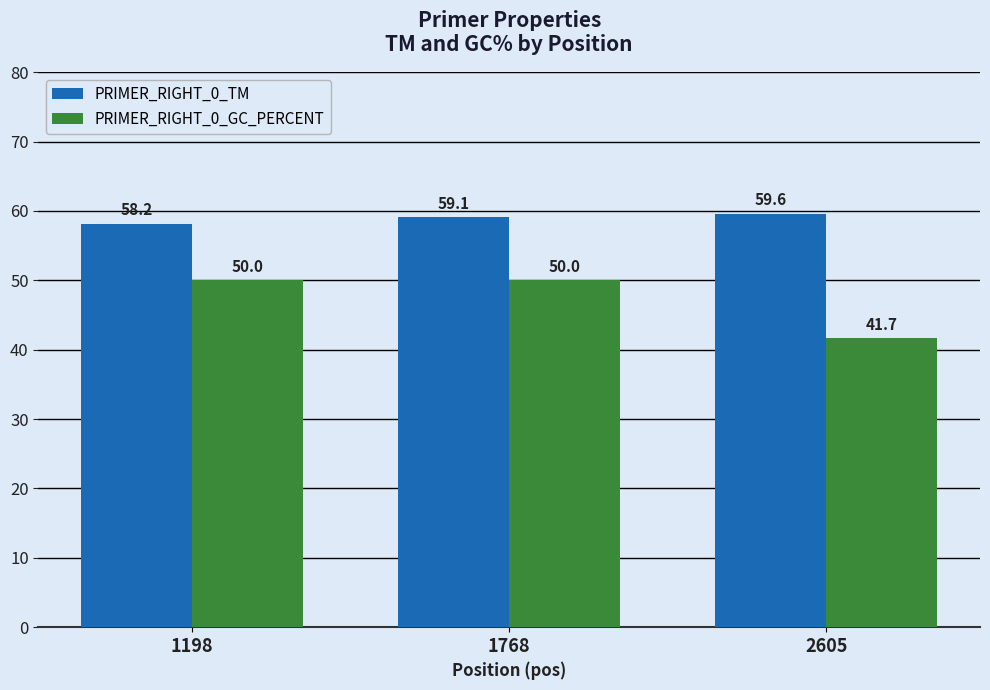

What are all the series names shown in the legend?

PRIMER_RIGHT_0_TM, PRIMER_RIGHT_0_GC_PERCENT